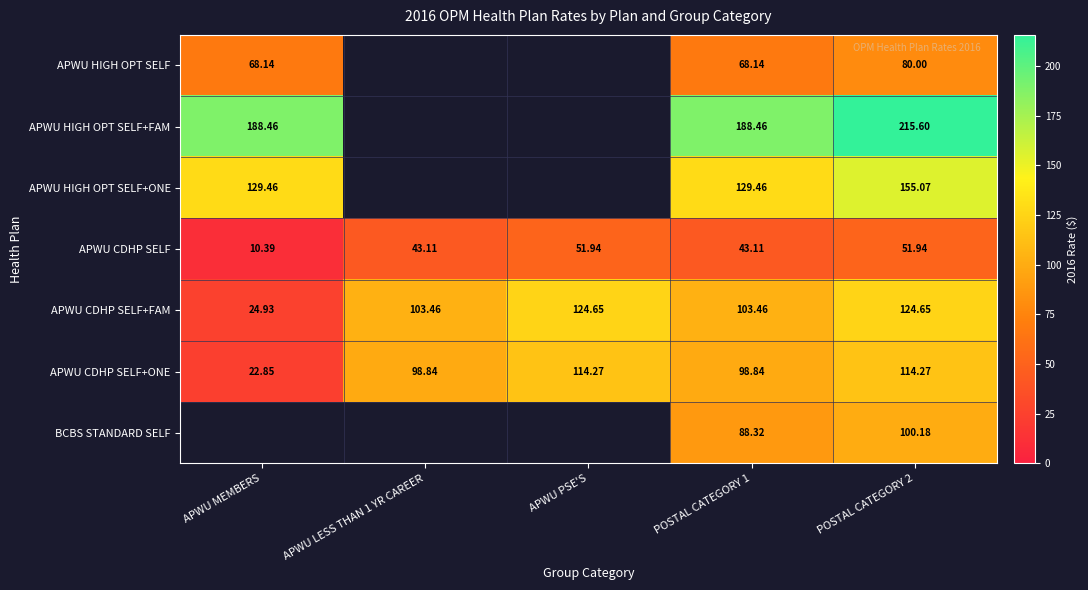

The value of APWU CDHP SELF+FAM at POSTAL CATEGORY 1 is 103.5. True or false?

True